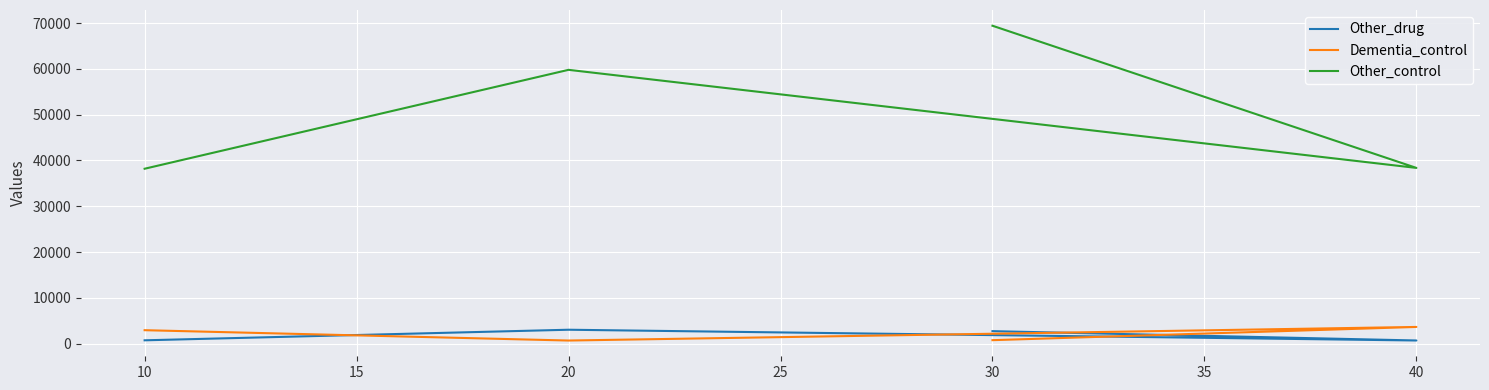

Which series ends up on top after the final intersection of Other_drug and Dementia_control?

Dementia_control